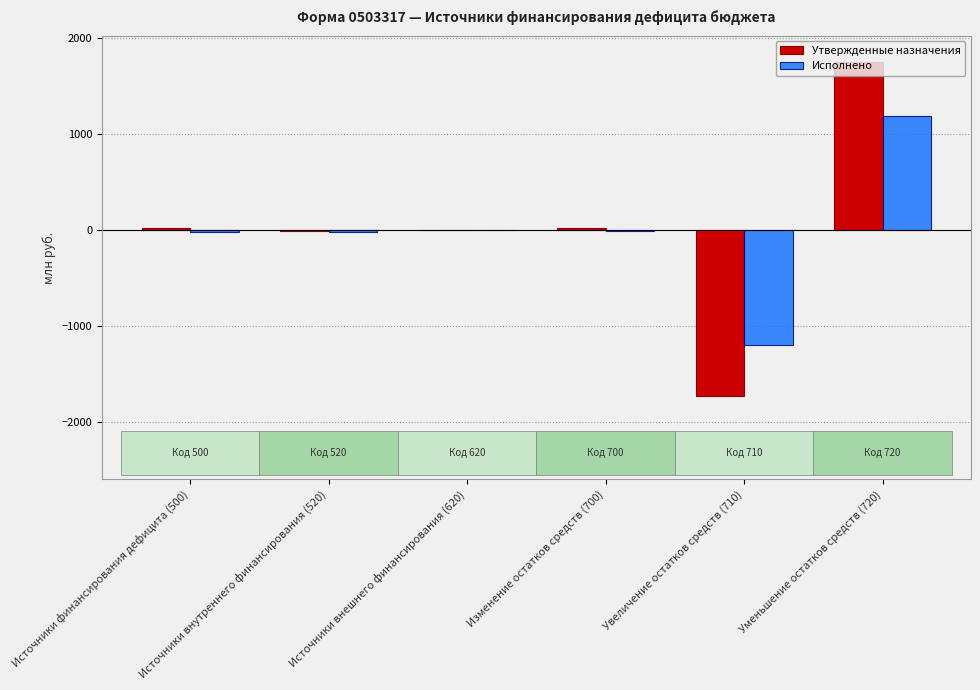

Is it true that Исполнено equals 1186.4 at Уменьшение остатков средств (720)?

True